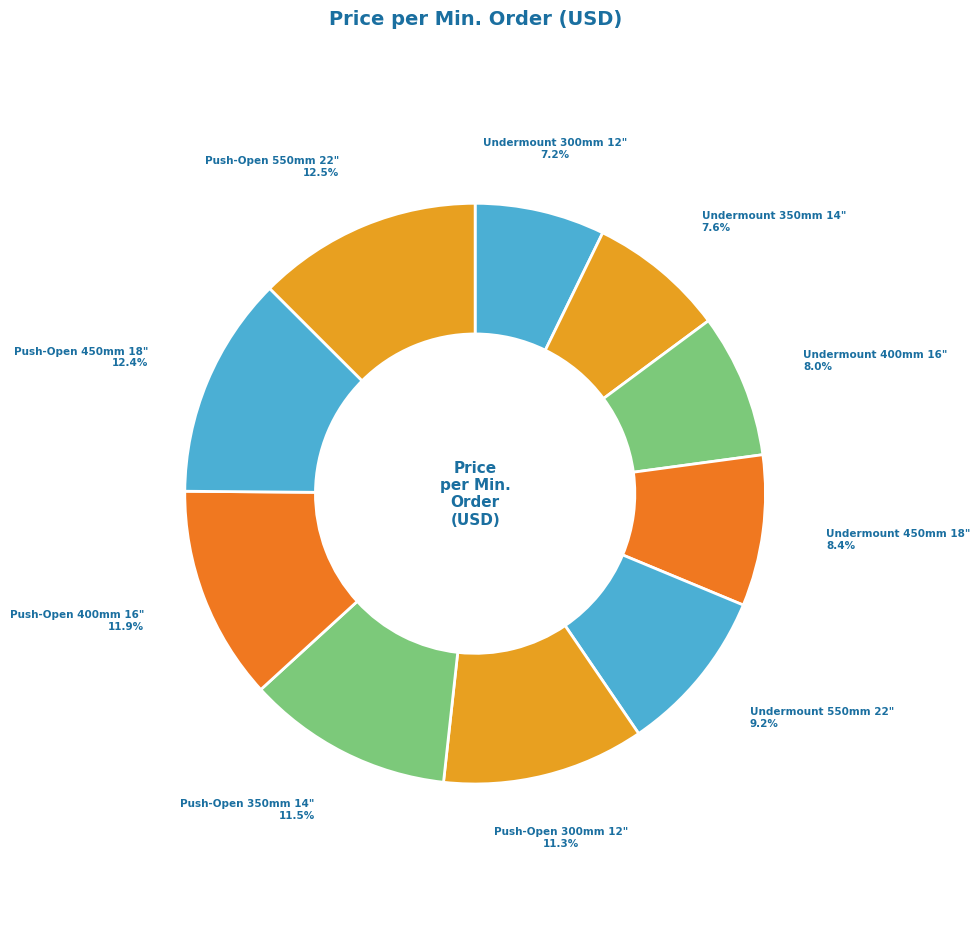

Combined, do Push-Open 300mm 12" and Undermount 300mm 12" account for over 50%?

No